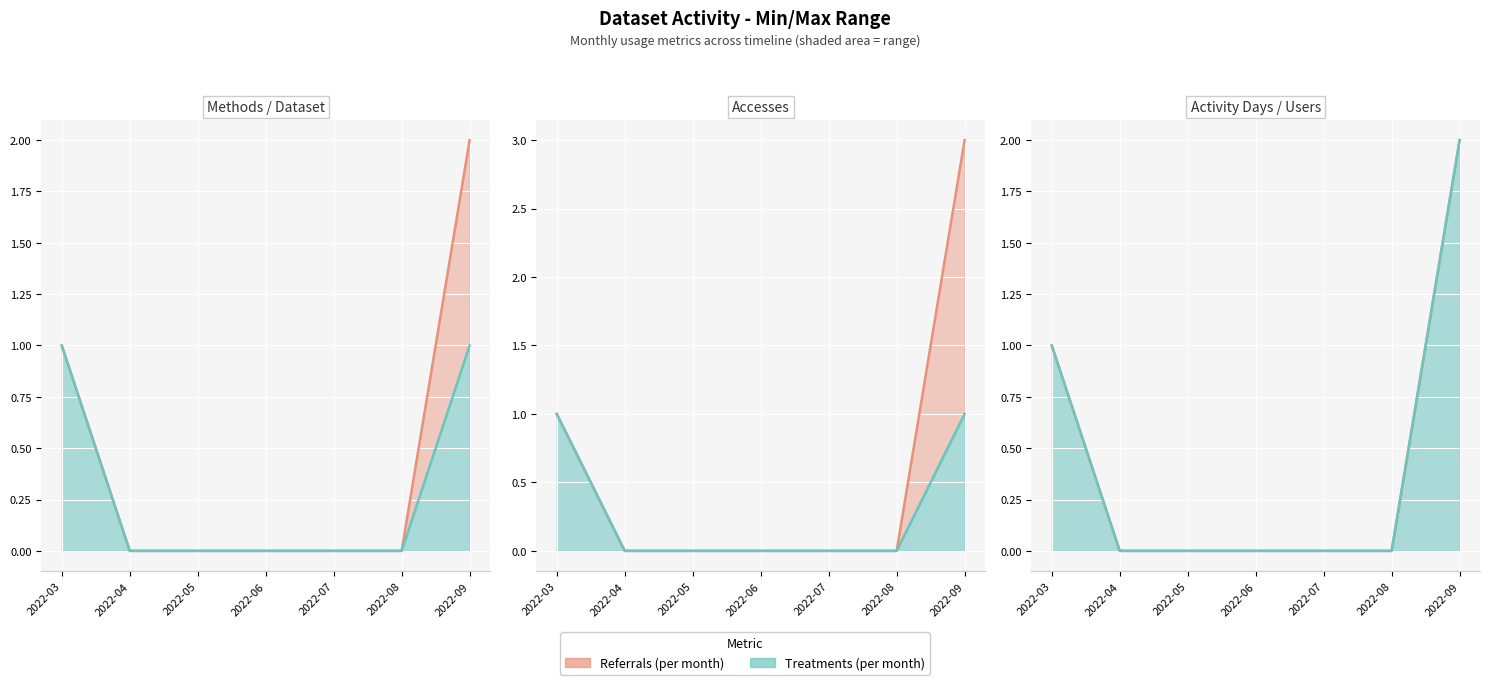

True or false: Treatments (per month) and Referrals (per month) cross at least once.

False